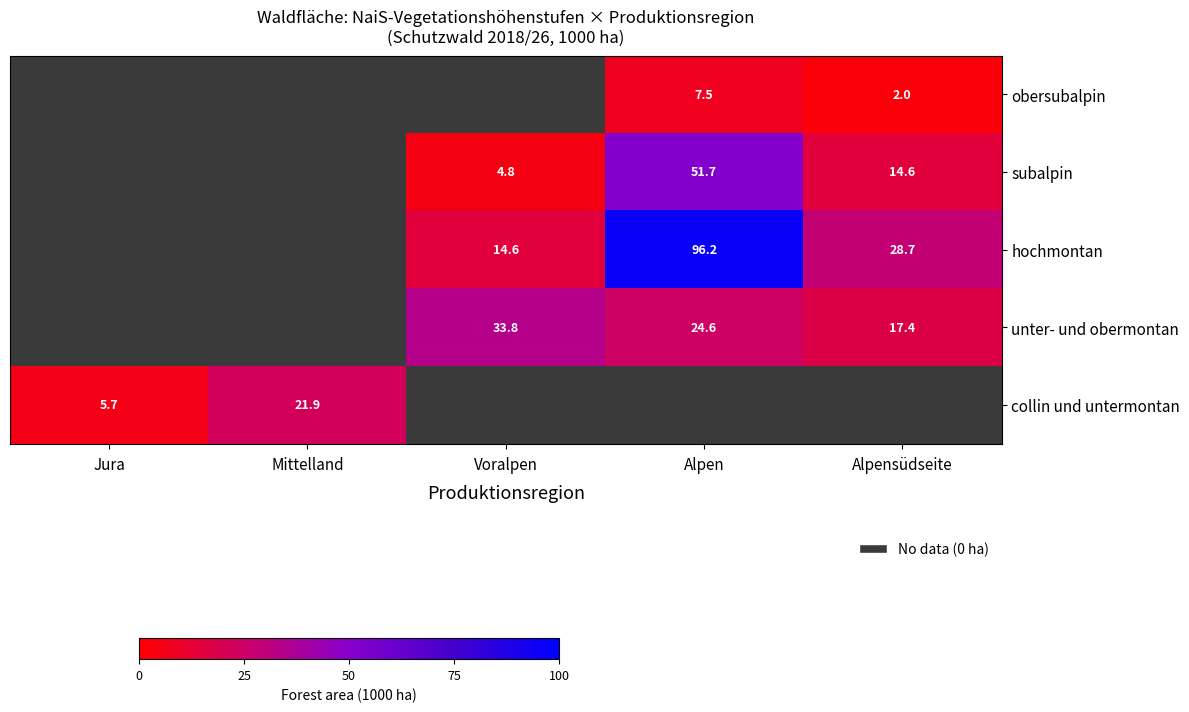

The subalpin series shows 32.5 at Alpen. True or false?

False